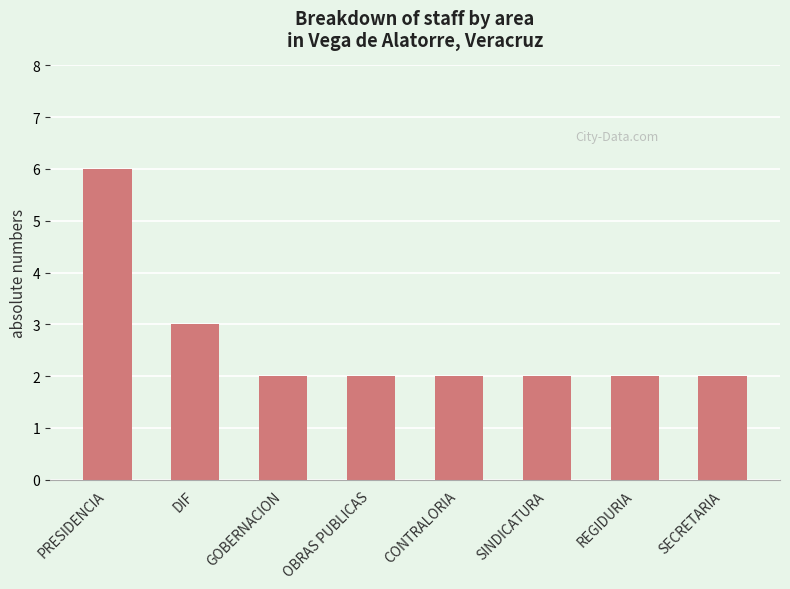

Is it true that the value at SECRETARIA is 4?

False